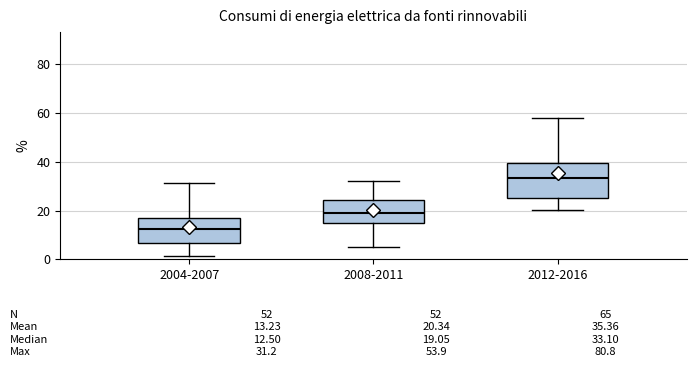

Comparing the boxes themselves (not the whiskers), which one is the tallest?

2012-2016